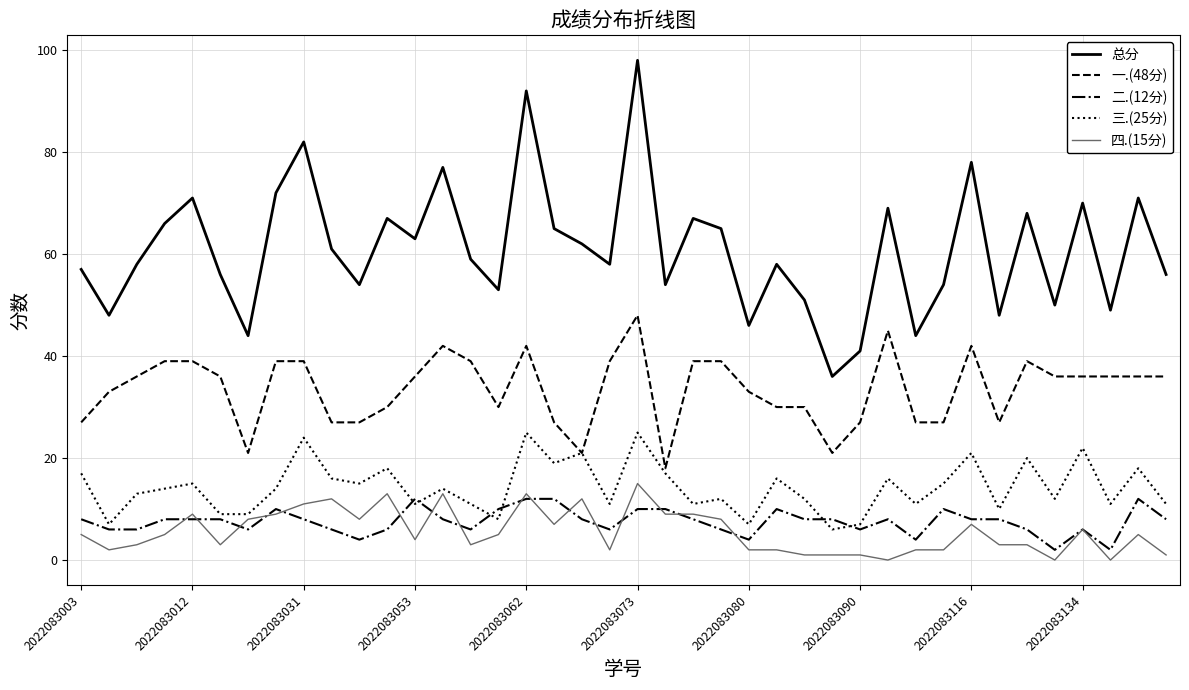

Which series has the widest spread of values?

总分